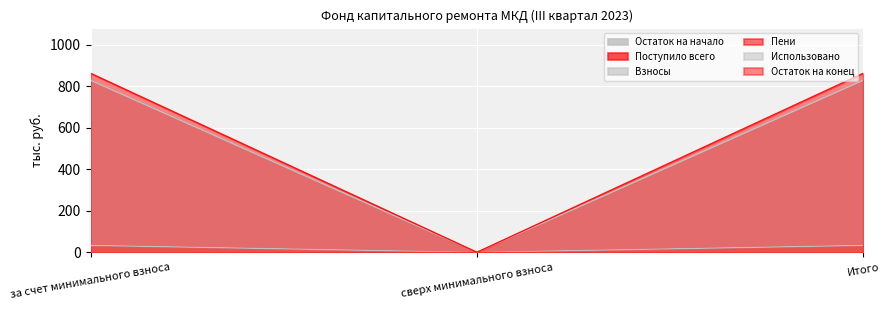

Does the chart display data point markers on the line(s)?

No